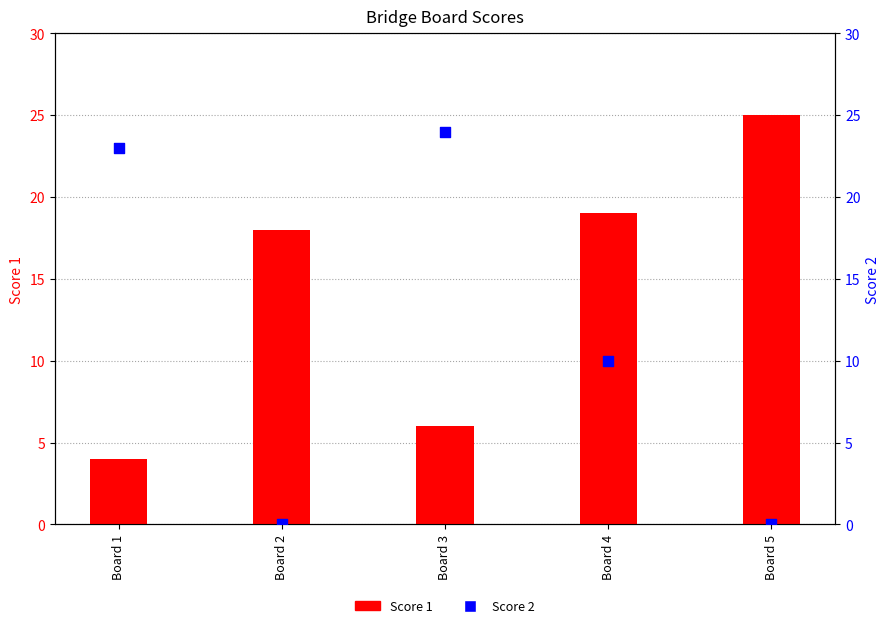

What are all the series names shown in the legend?

Score 1, Score 2